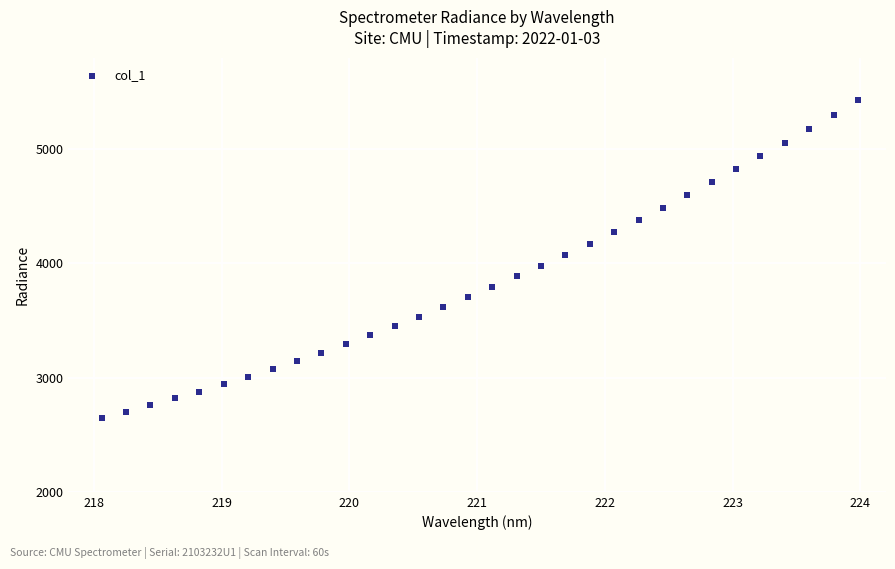

What is the range of Y values (max minus min)?

2783.7